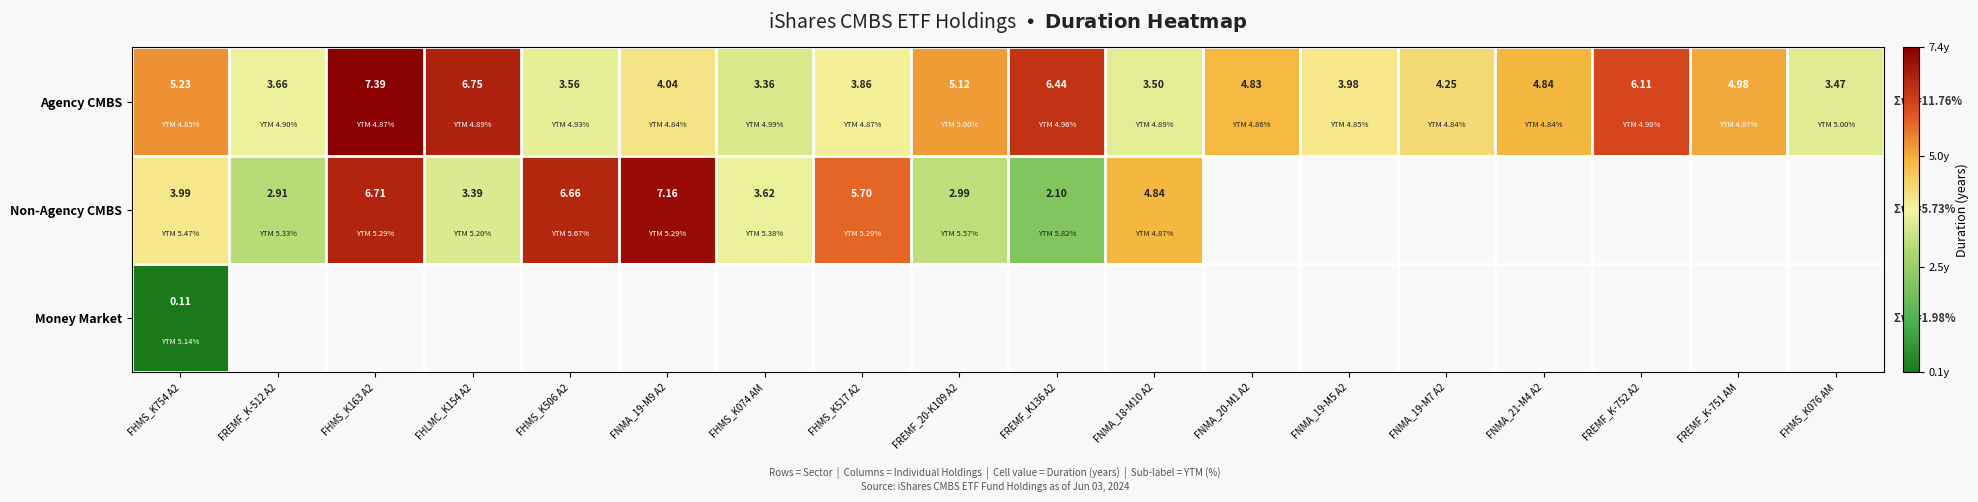

At how many categories does at least one series exceed 2?

18